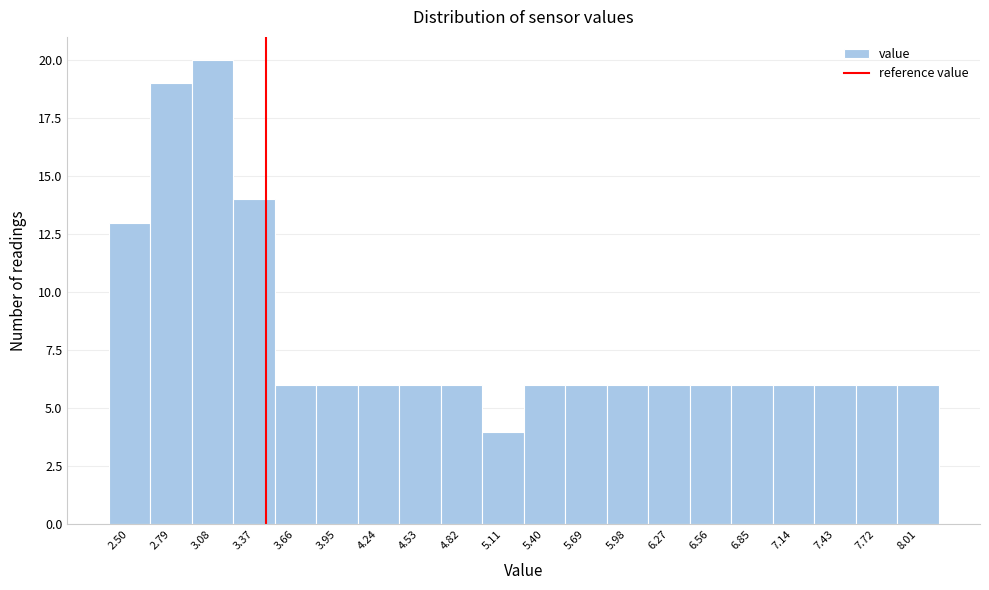

Reading left to right, what are all the values shown in this chart?

2.50=13	2.79=19	3.08=20	3.37=14	3.66=6	3.95=6	4.24=6	4.53=6	4.82=6	5.11=4	5.40=6	5.69=6	5.98=6	6.27=6	6.56=6	6.85=6	7.14=6	7.43=6	7.72=6	8.01=6